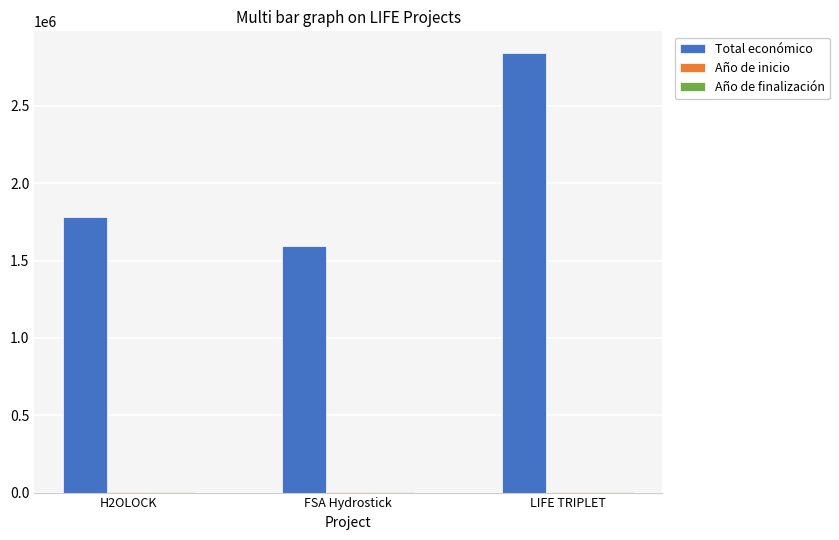

What is the maximum value for Total económico?

2839669